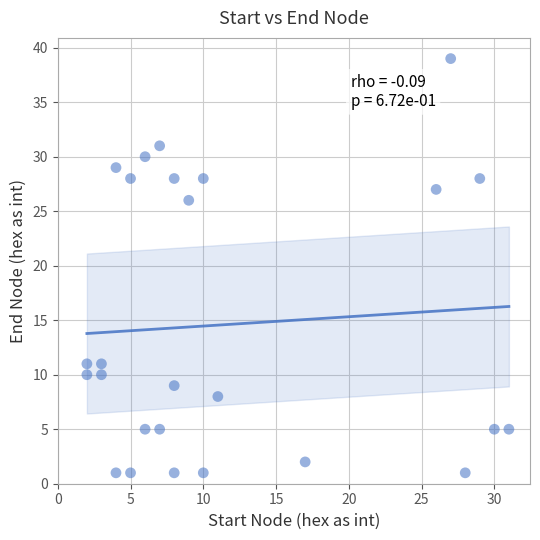

What Y value in the scatter plot is closest to 20?

26